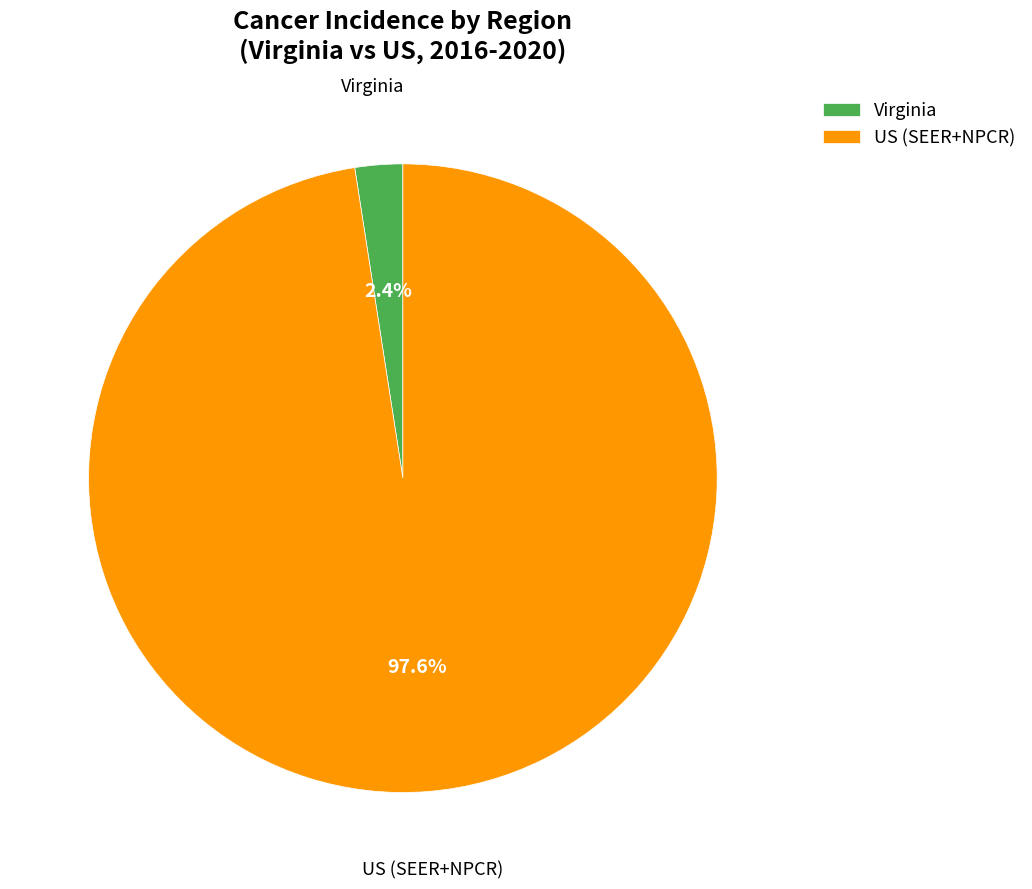

What is the smallest slice in the pie chart?

Virginia